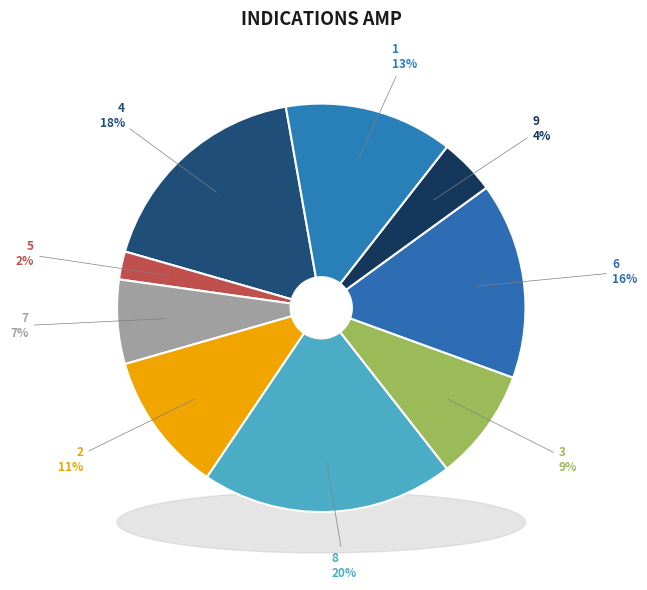

How many slices are in this pie chart?

9